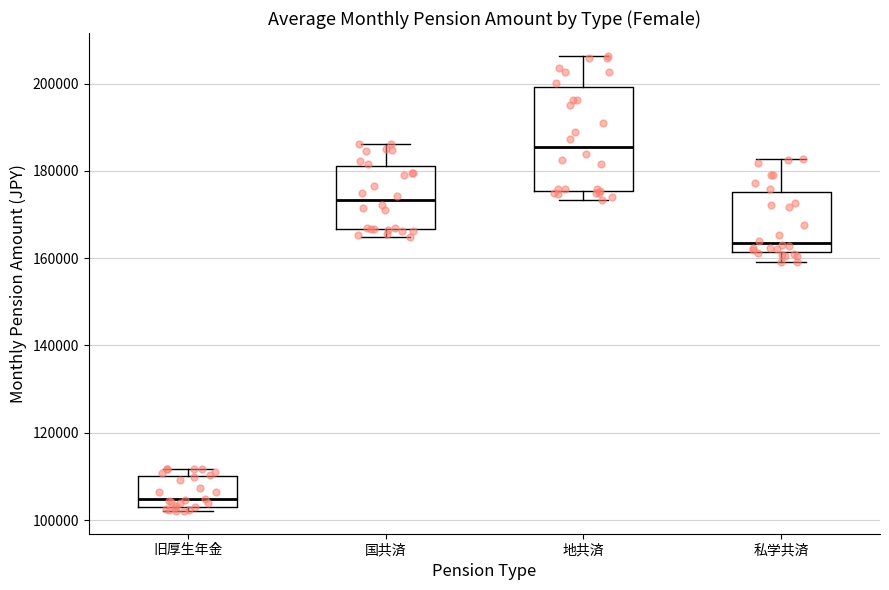

Which box has the highest median line?

地共済